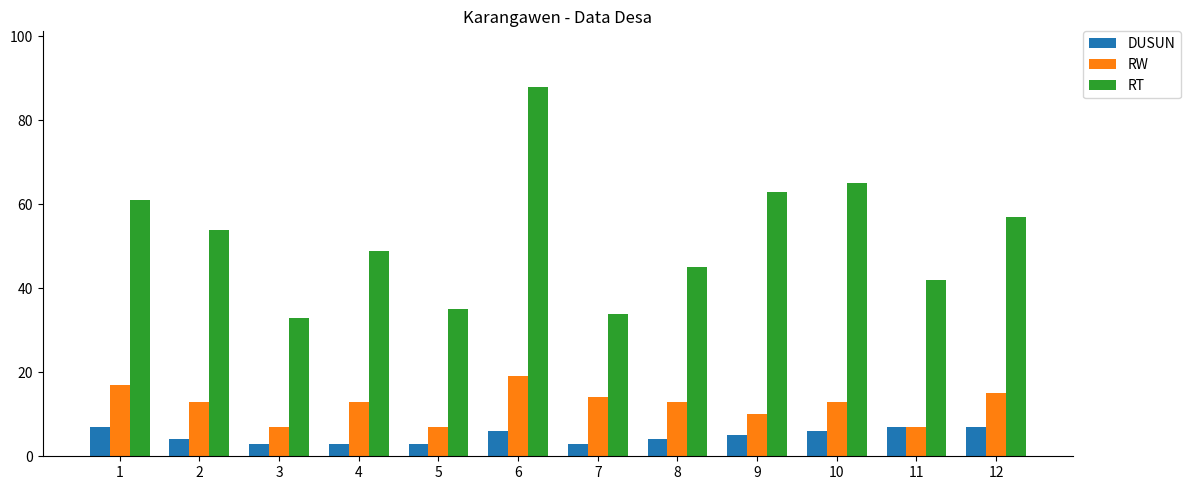

What is the difference between the maximum and minimum values in the RT series?

55